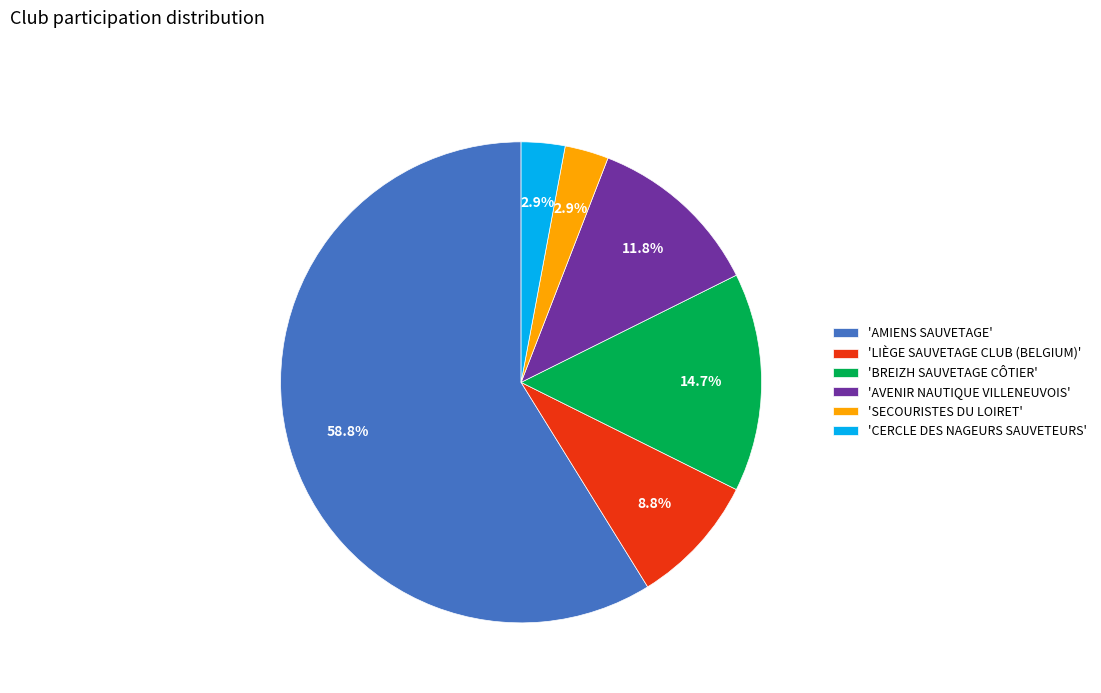

What is the largest slice in the pie chart?

'AMIENS SAUVETAGE'